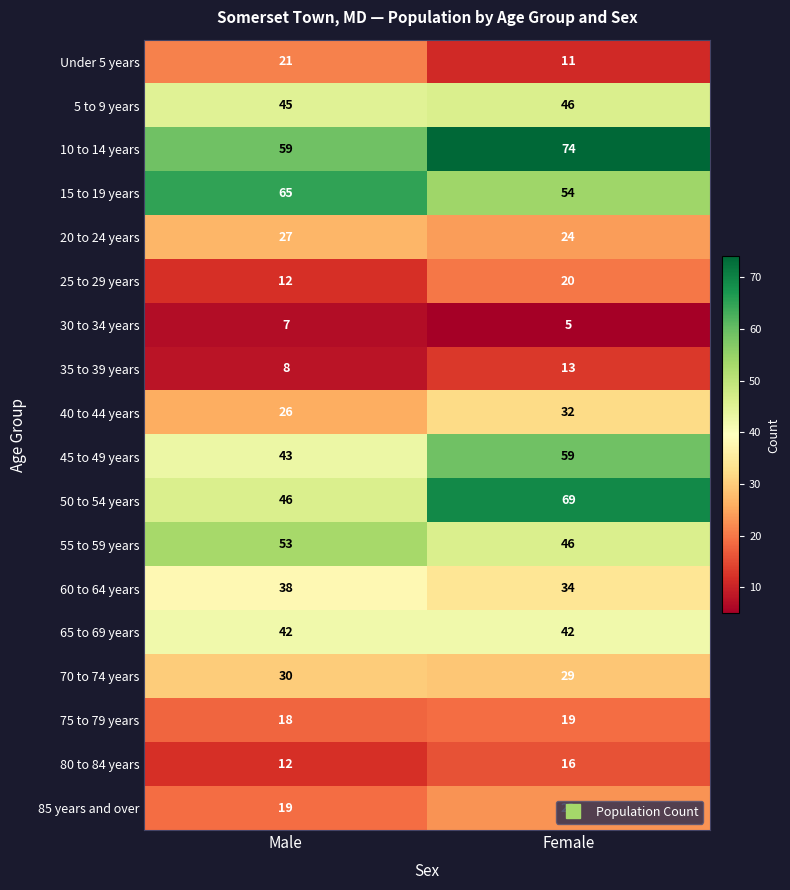

What is the difference between the highest and lowest values at Male?

58